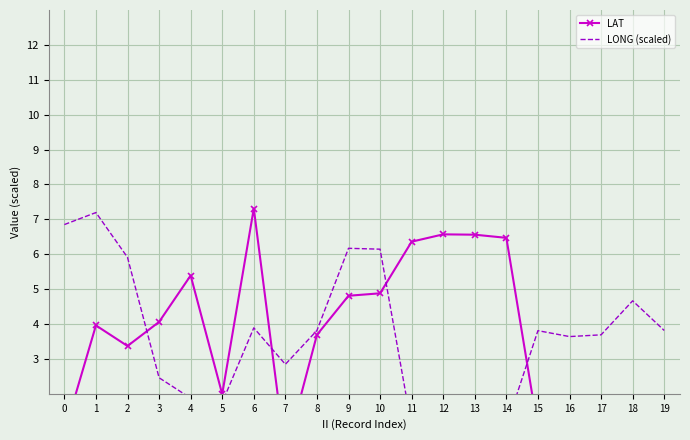

What are all the series names shown in the legend?

LAT, LONG (scaled)